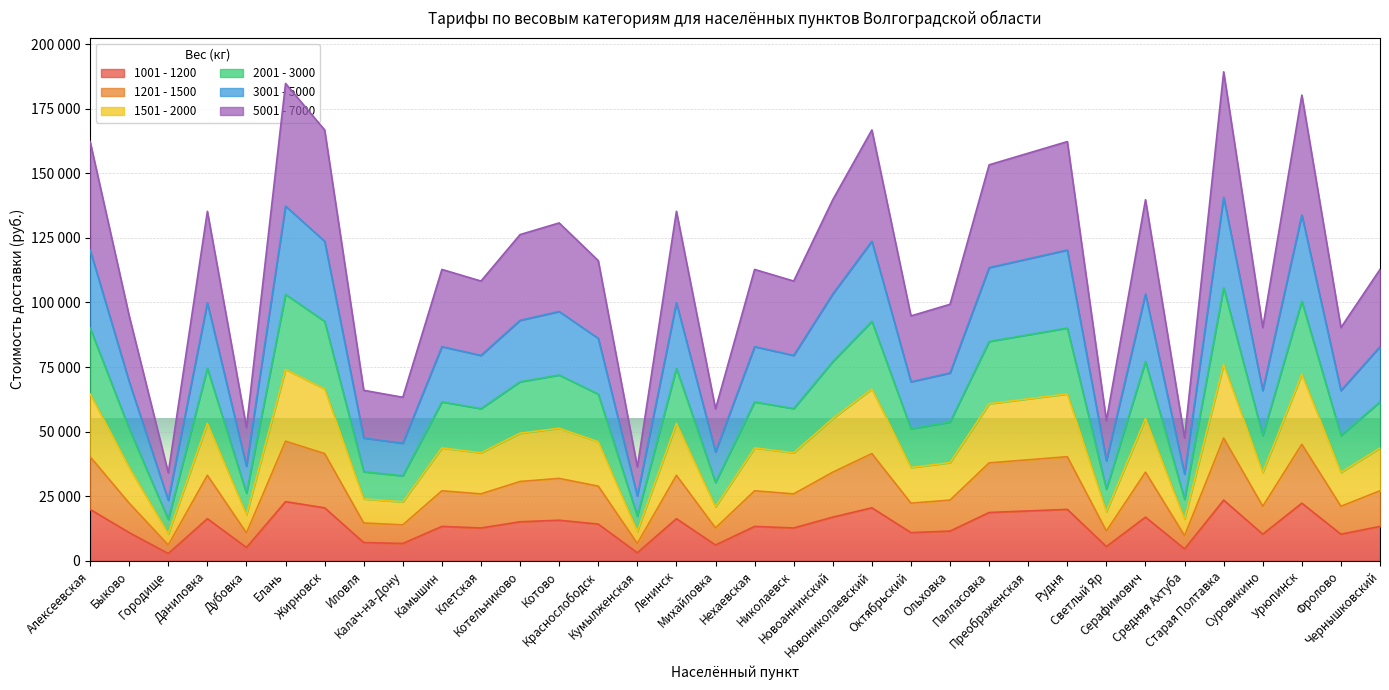

Where does the 5001 - 7000 series first go above 43700?

Алексеевская